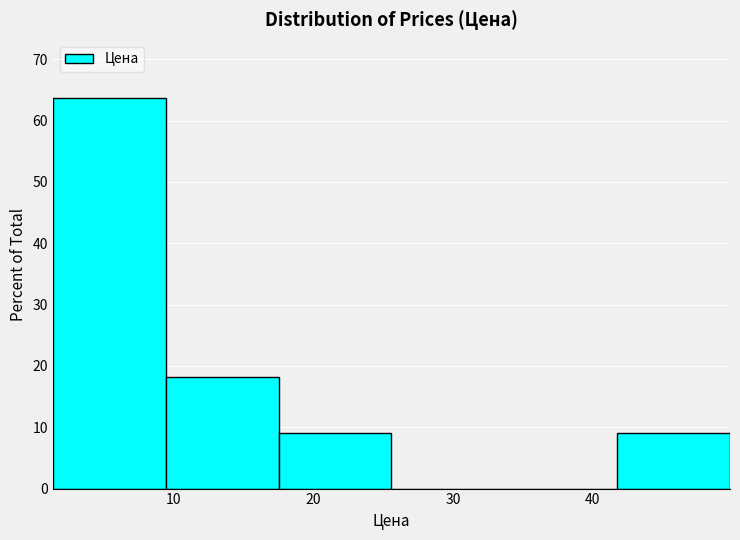

What is the height of the bar covering 42 to 50 on the x-axis? Neither the bar edges nor the heights are printed on the chart, so give them approximately, as read against the axes.

9